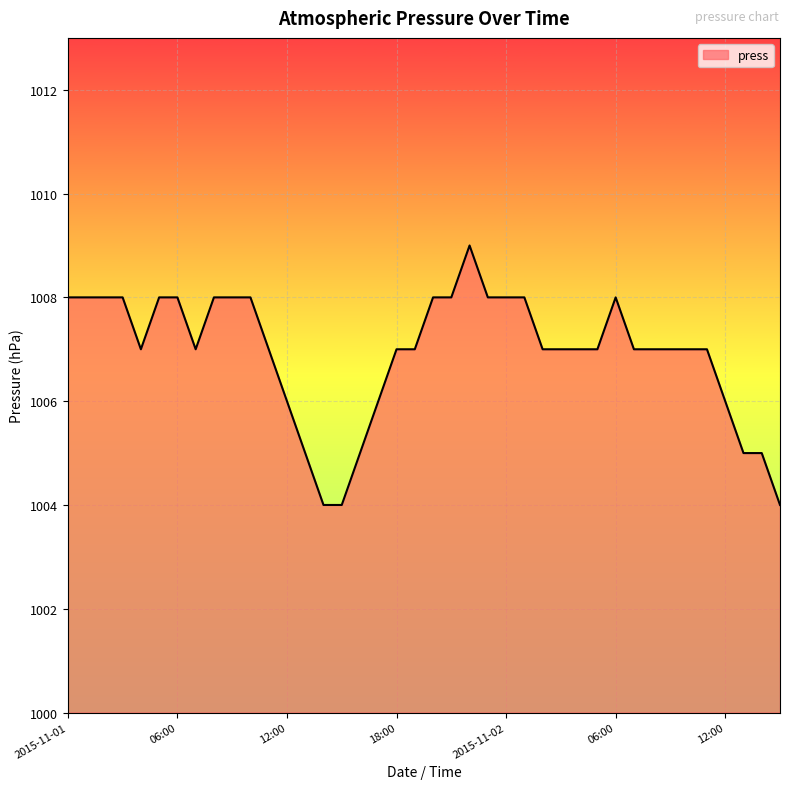

What is the greatest value displayed?

1009